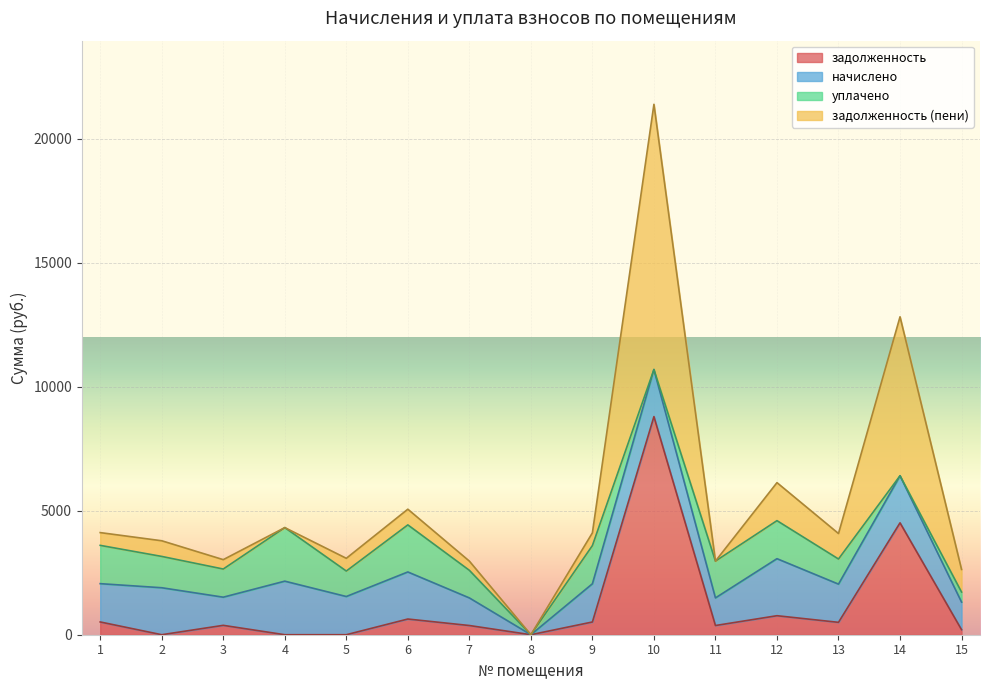

How many data points does each series have?

15